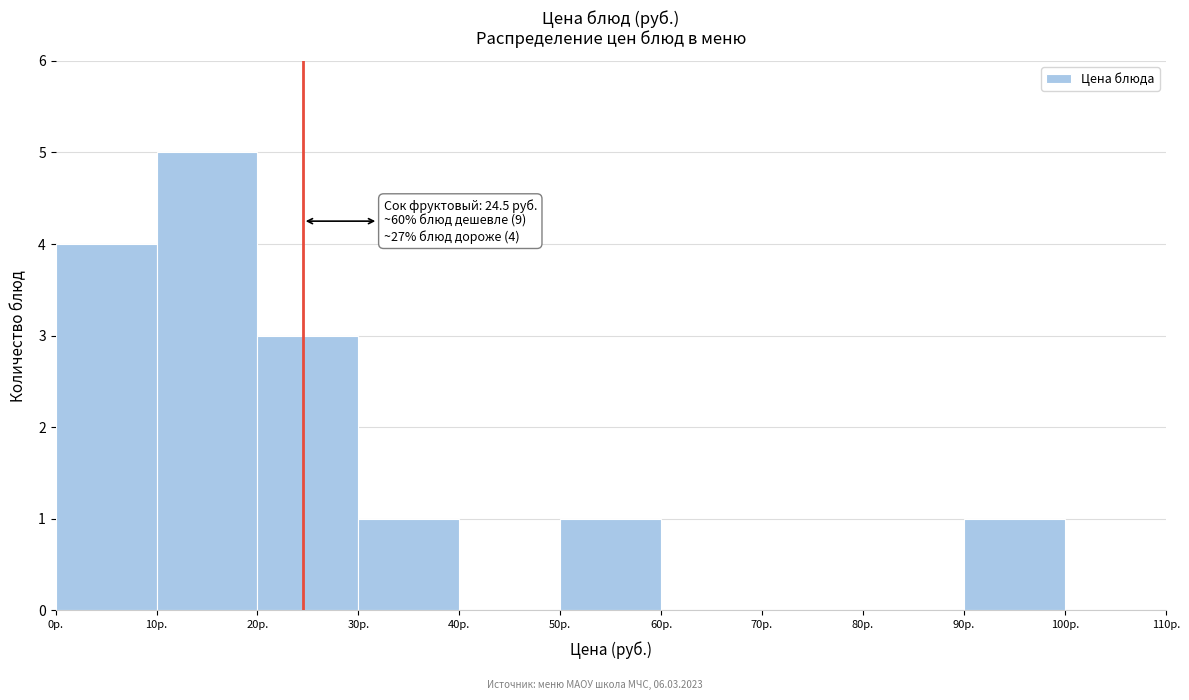

Over which range of the x-axis is the bar tallest?

10 to 20